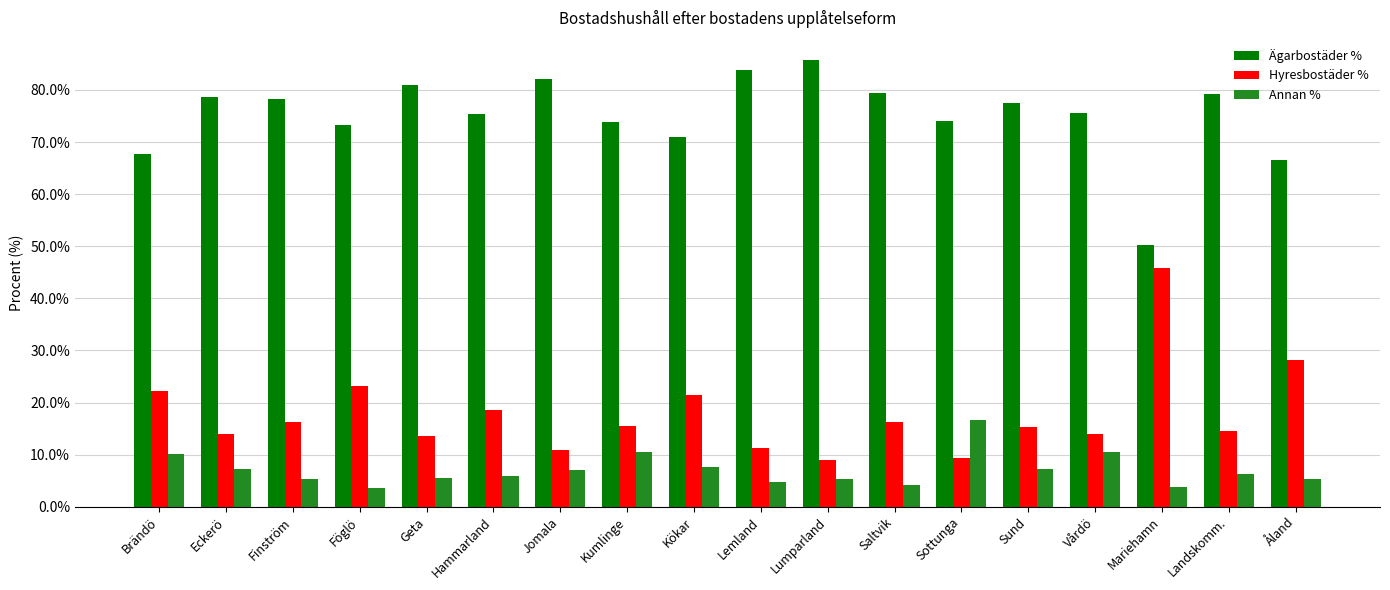

What is the label of the 17th bar from the right?

Eckerö